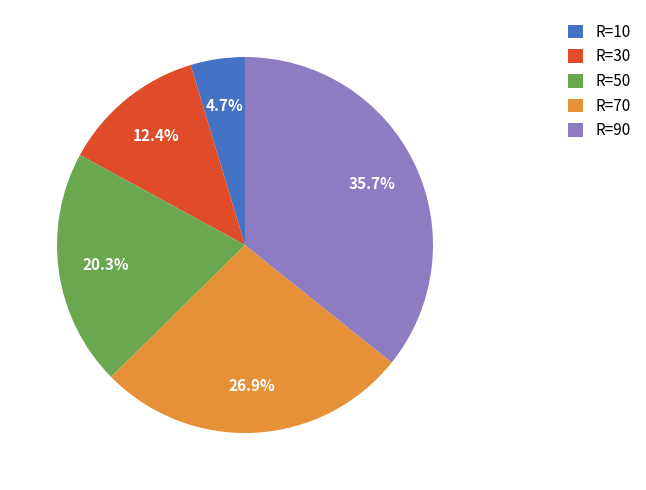

Which category has the smallest portion of the pie?

R=10